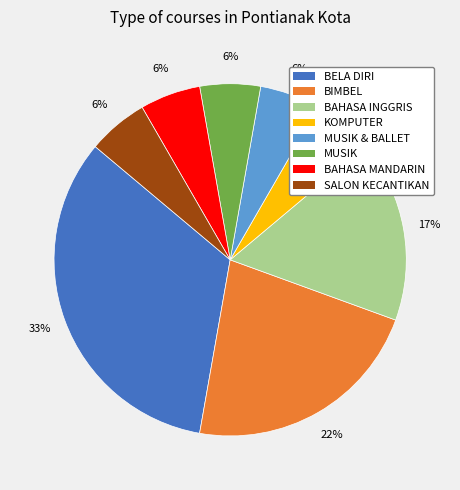

Is there any slice that represents more than half of the pie?

No